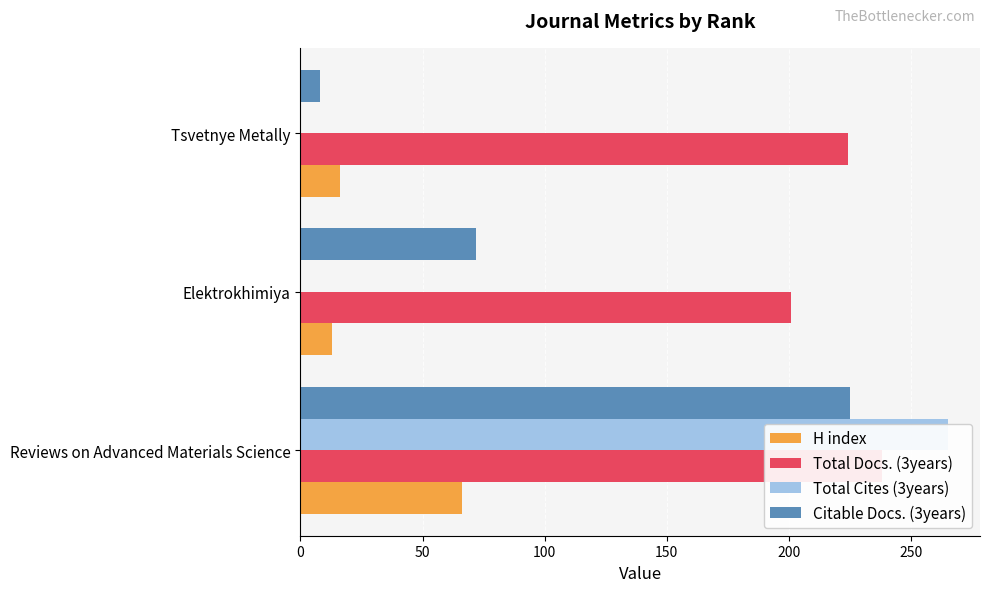

Are the bars horizontal?

Yes